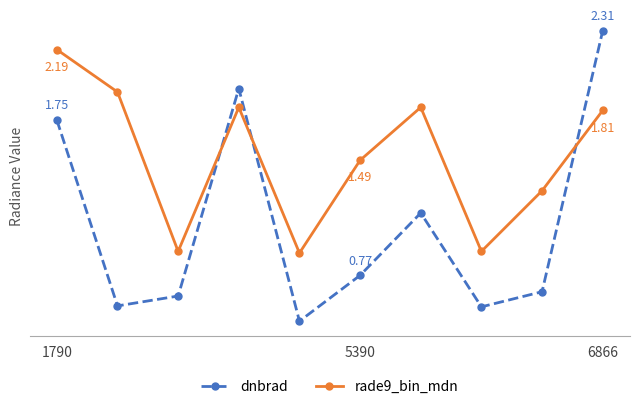

Does the chart display data point markers on the line(s)?

Yes